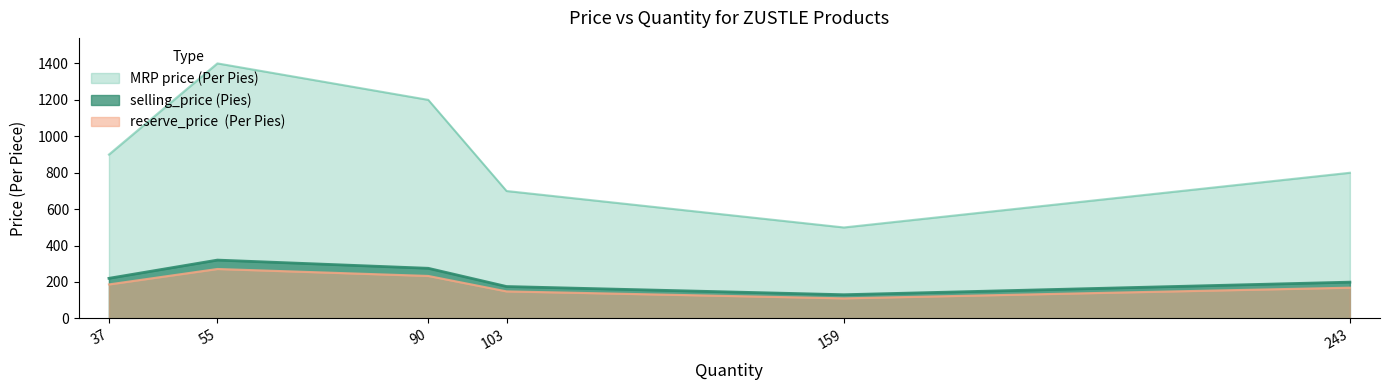

Is it true that MRP price (Per Pies) equals 989.3 at 103?

False